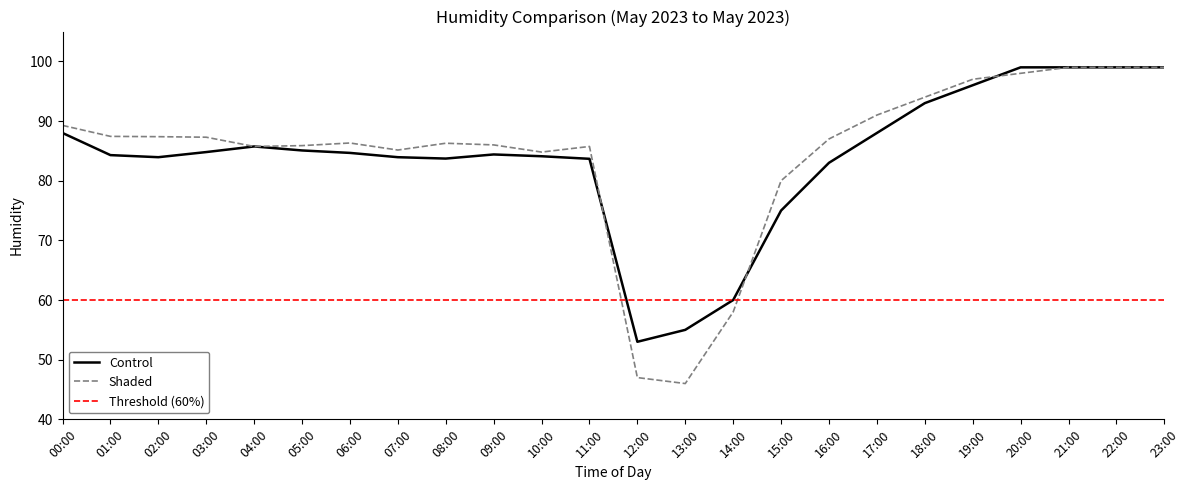

List the series in order of their peak value, lowest first.

Control, Shaded